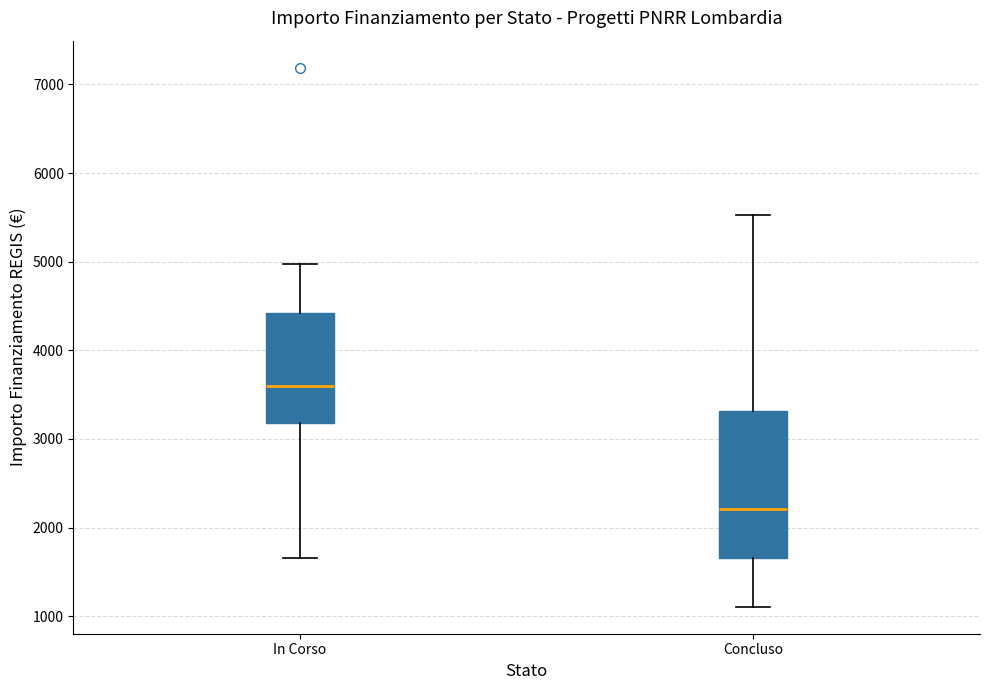

Which box's median line is the lowest?

Concluso